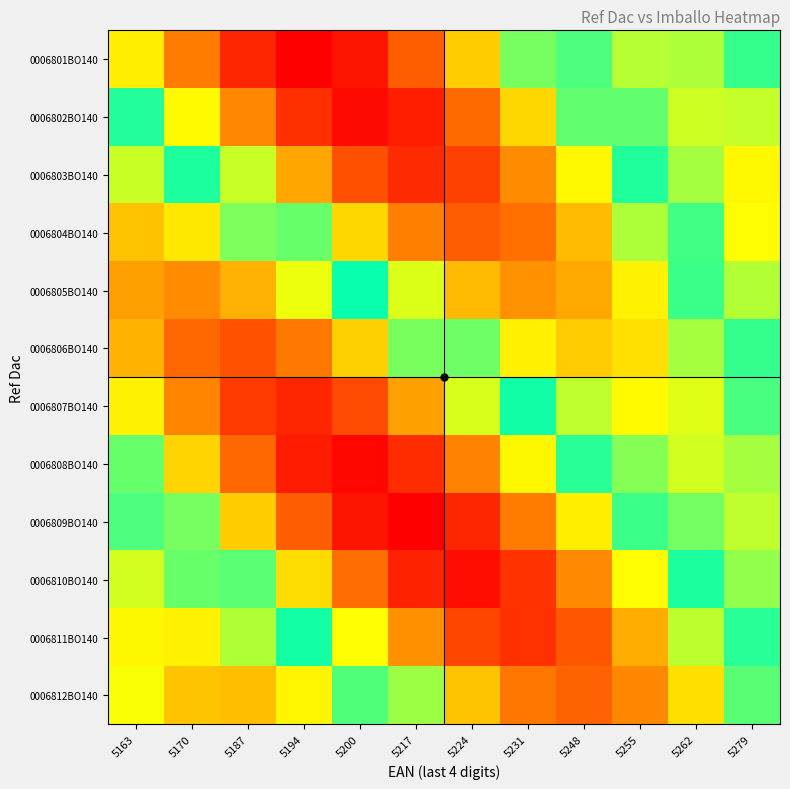

At how many categories does at least one series exceed 10?

12